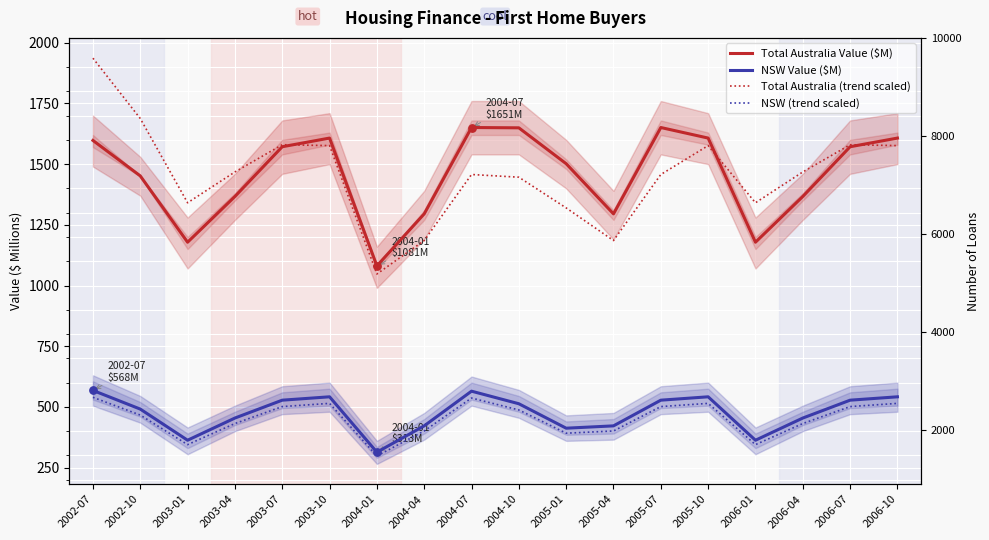

Which series has the largest total across all categories?

Total Australia Value ($M)